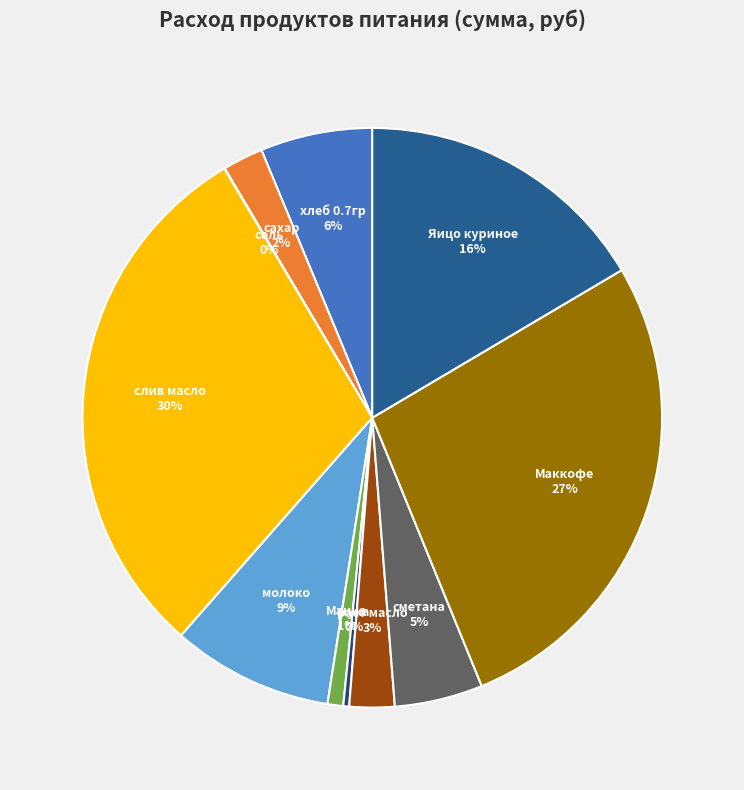

To the nearest percent, what is the difference between the largest and smallest slice percentages?

30%